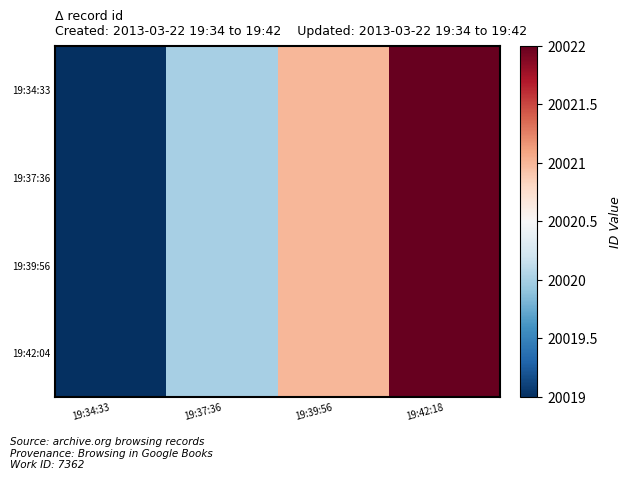

List the series in order of their peak value, lowest first.

19:34:33, 19:37:36, 19:39:56, 19:42:04